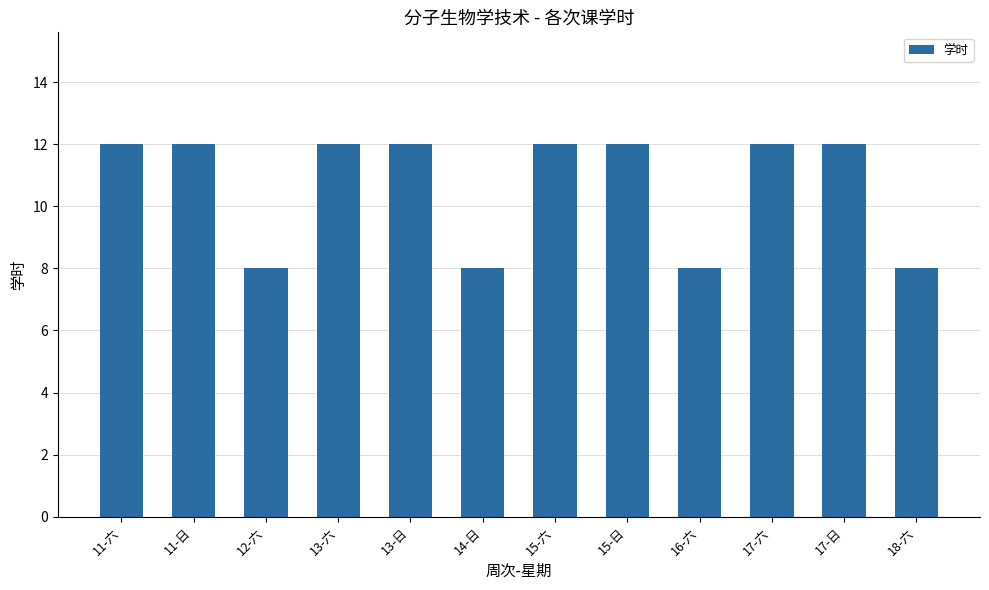

How many values are between 8 and 12?

12